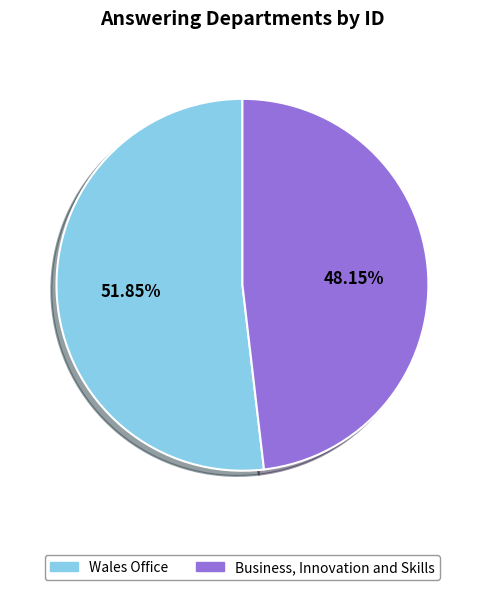

To the nearest percent, what portion does Wales Office represent?

52%